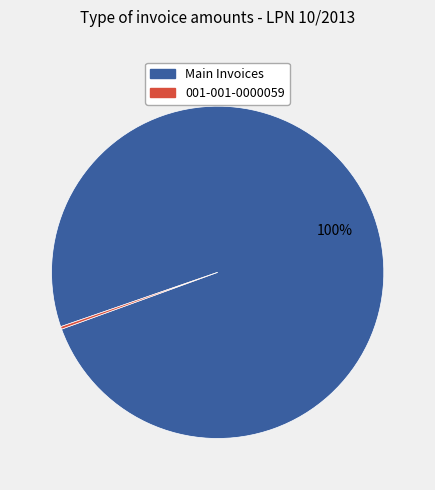

Is it true that Main Invoices is 87% of the pie?

False